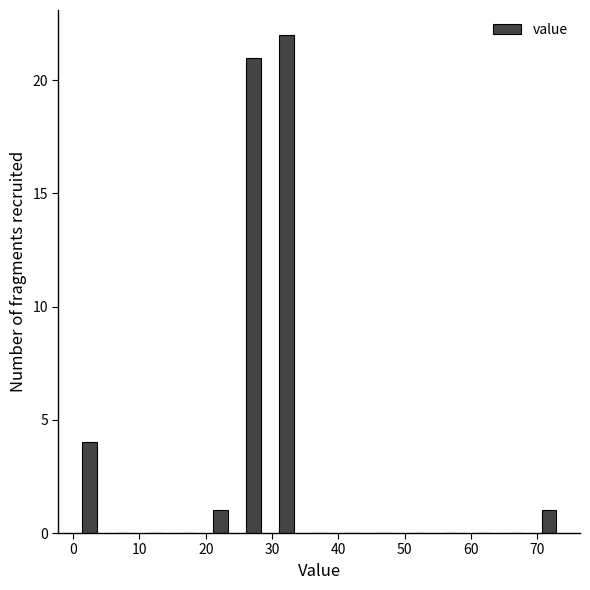

What is the height of the bar covering 20 to 25 on the x-axis? Neither the bar edges nor the heights are printed on the chart, so give them approximately, as read against the axes.

1